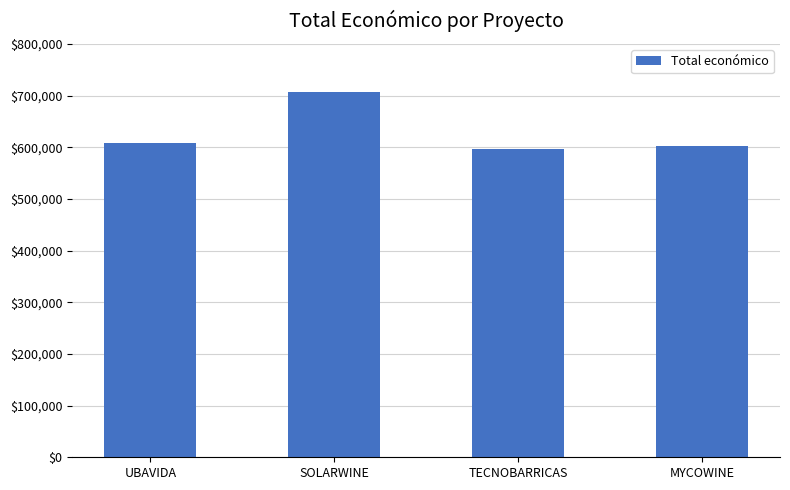

Is it true that the value at UBAVIDA is 286534.6?

False